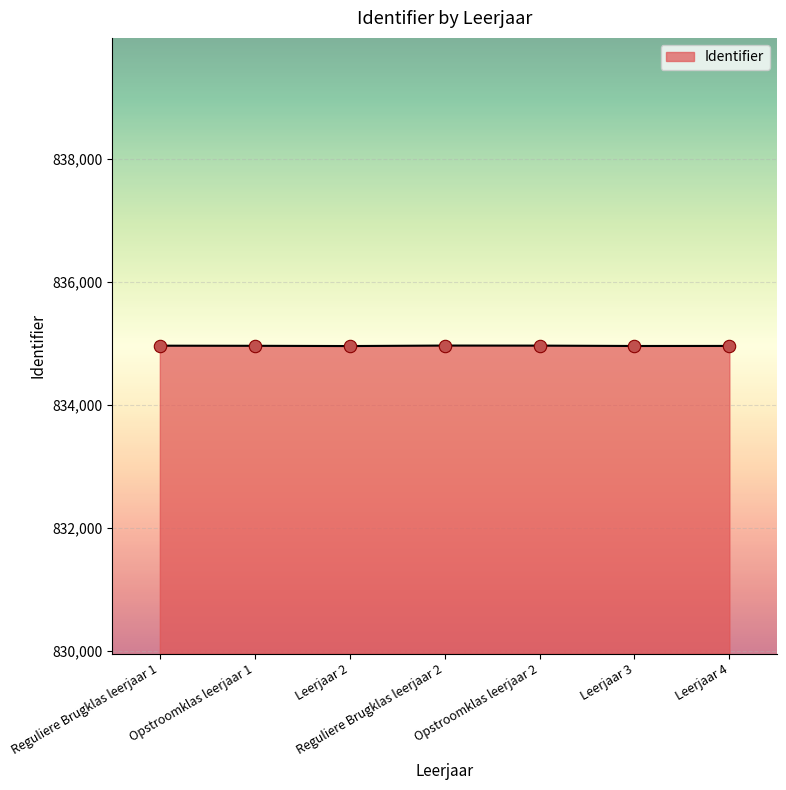

What is the change in value from Reguliere Brugklas leerjaar 1 to Leerjaar 4?

-4